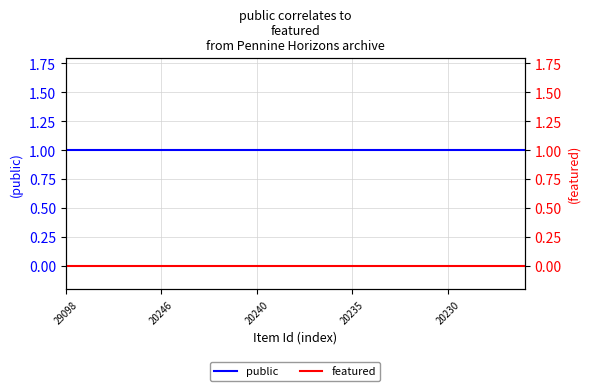

Which has a higher value, 24 or 22?

24